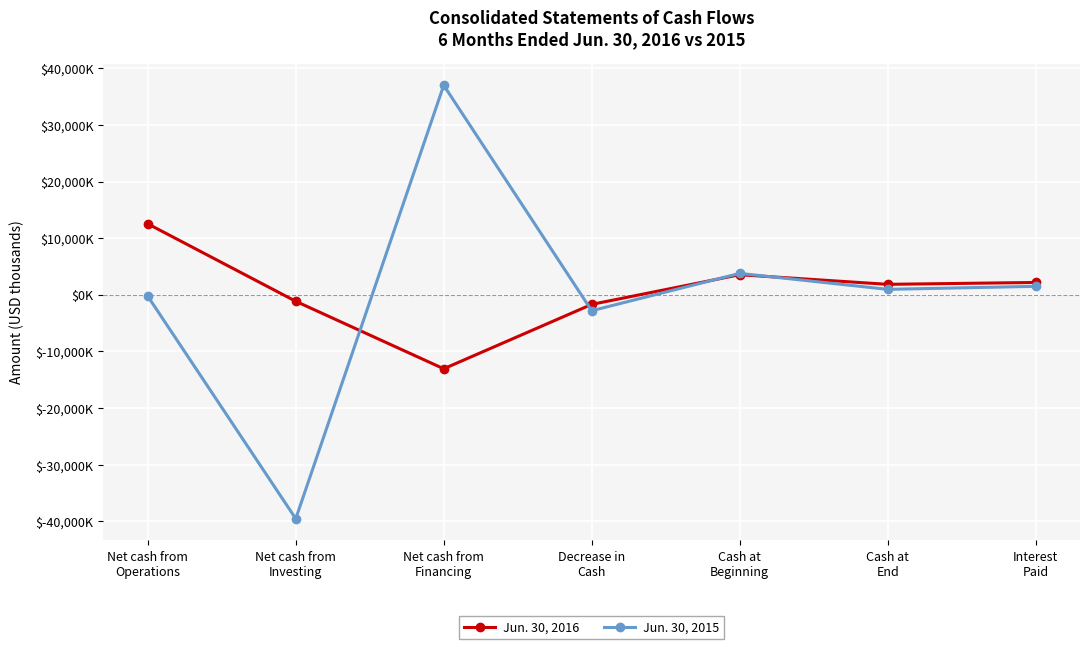

How many interior local valleys does the Jun. 30, 2016 series have?

2